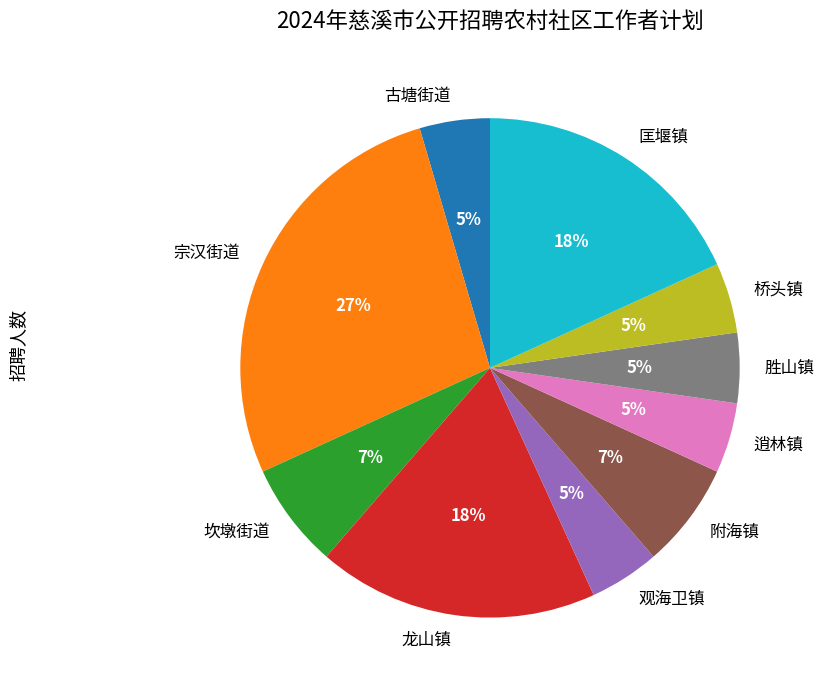

Do 胜山镇 and 古塘街道 together represent more than half of the pie?

No